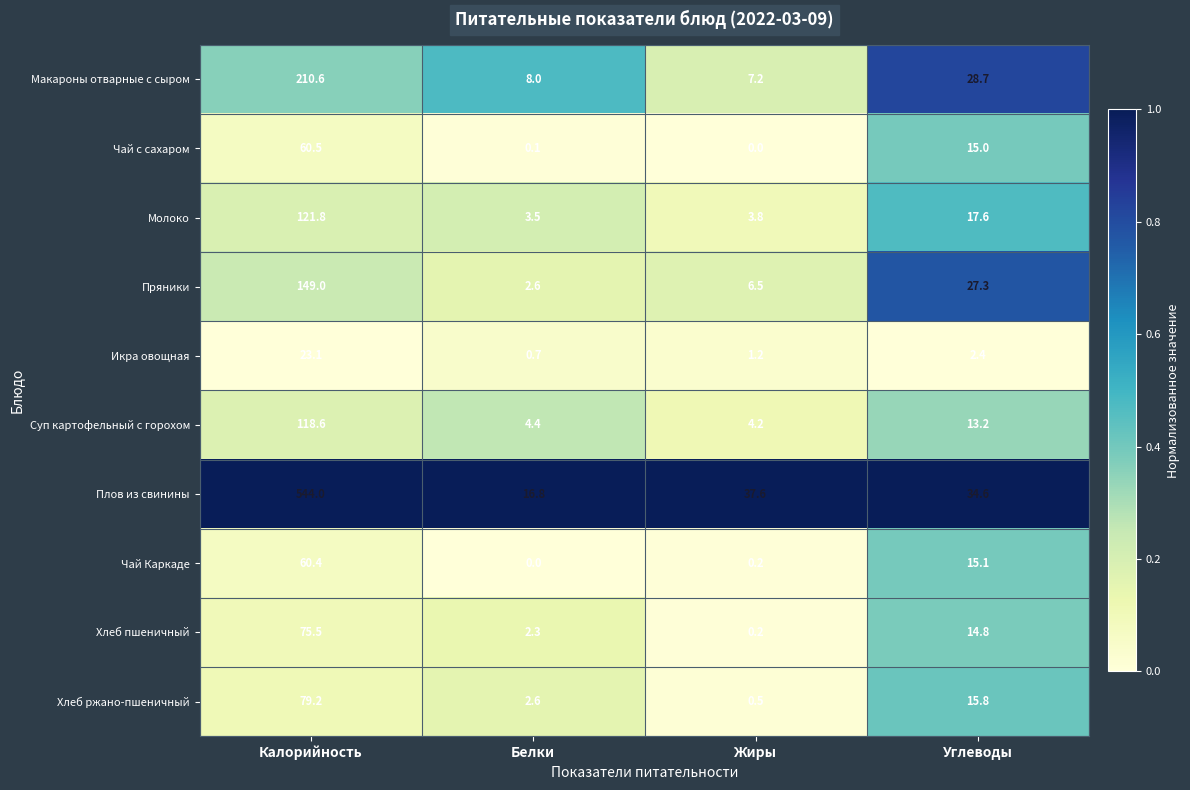

The value of Суп картофельный с горохом at Жиры is 2.7. True or false?

False